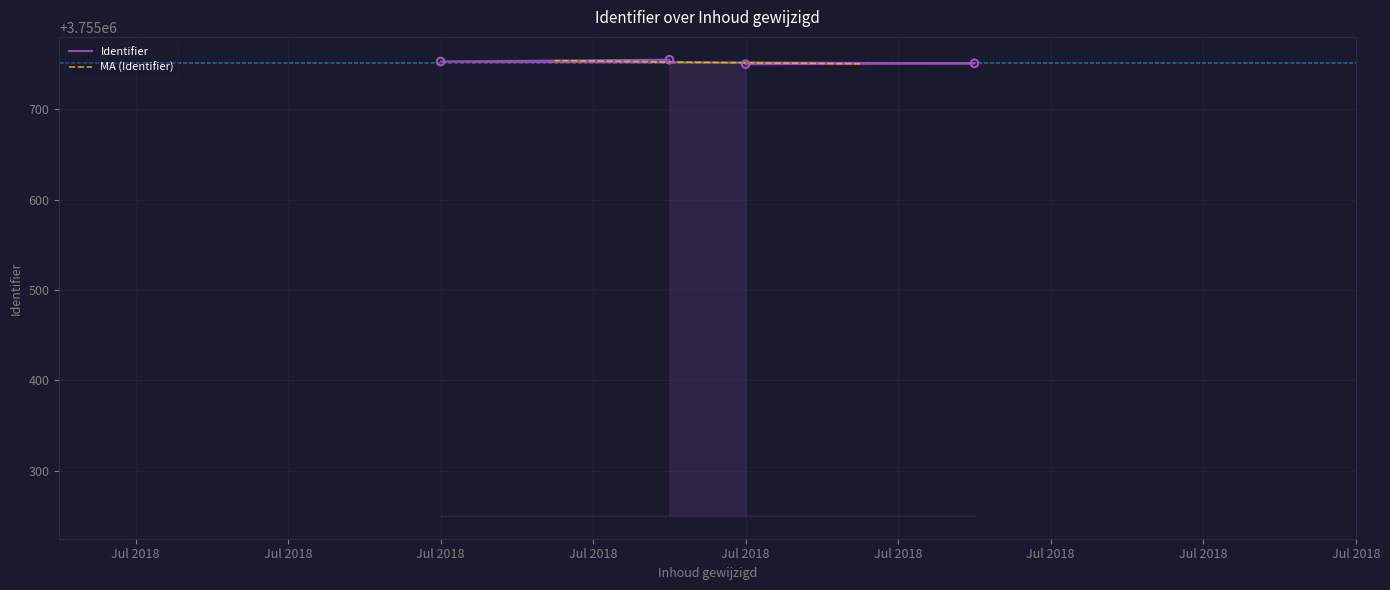

What is the change in value from 2018-07-11 to 2018-07-11?

+2